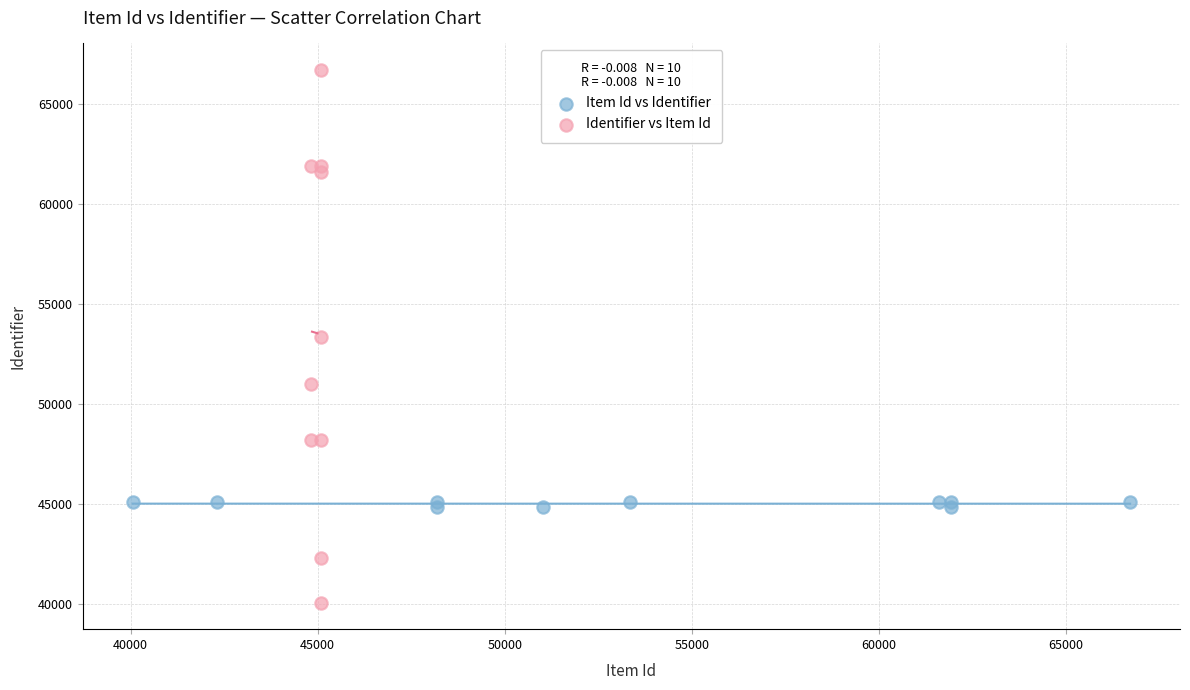

Which series contains the lowest Y value?

Identifier vs Item Id